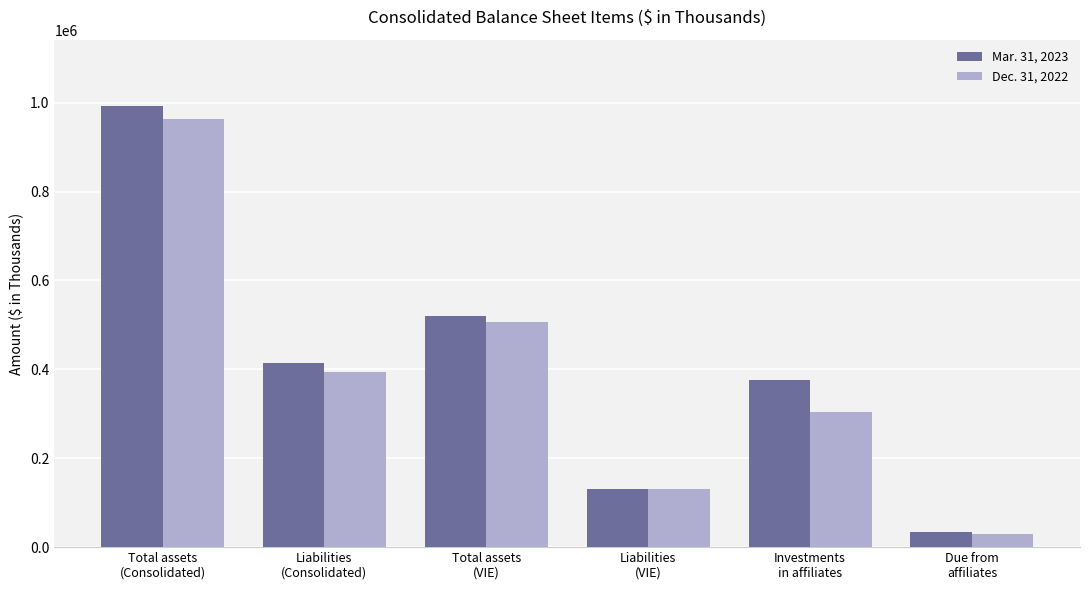

Is the value of Dec. 31, 2022 at Liabilities
(Consolidated) greater than the value of Mar. 31, 2023 at Liabilities
(Consolidated)?

No